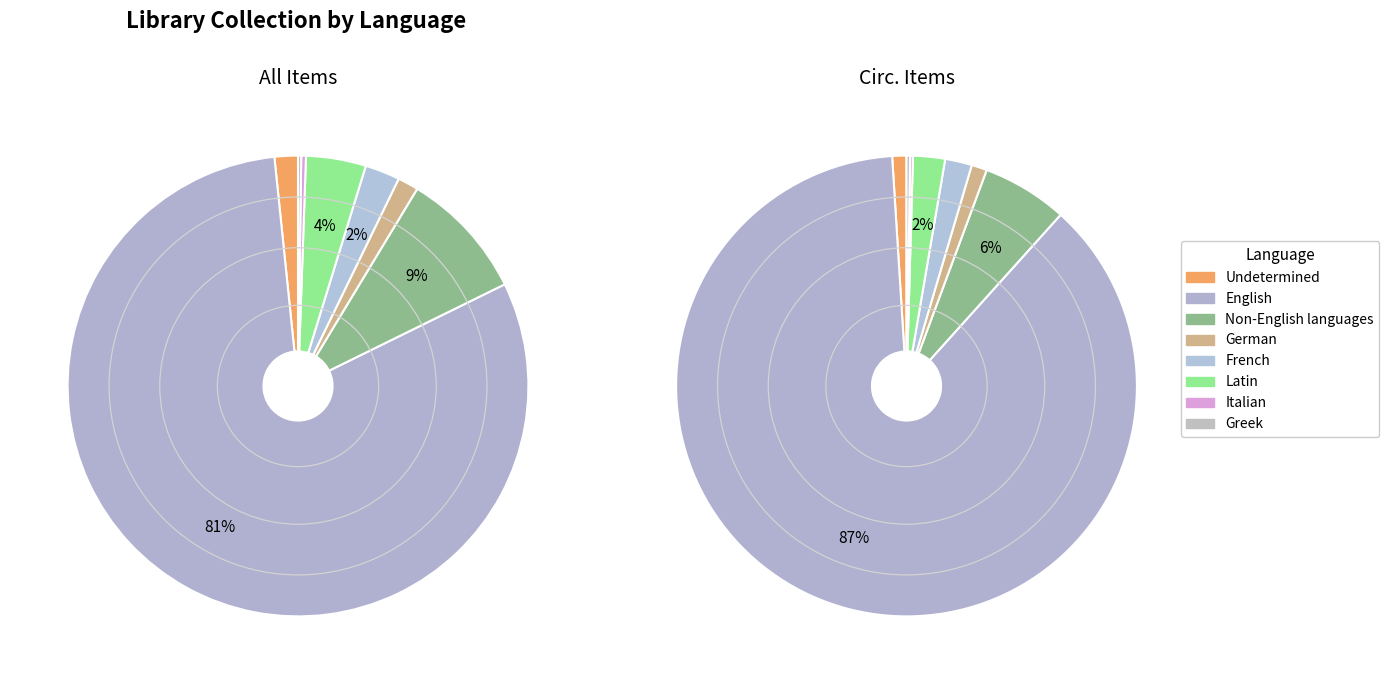

What is the total percentage of Undetermined and Non-English languages?

10.7%